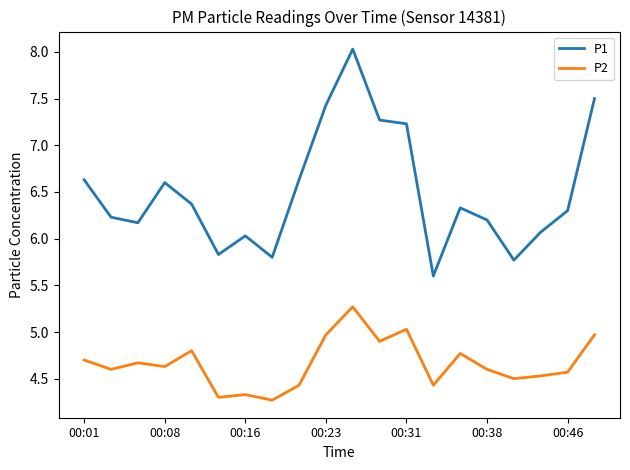

Which series has the widest spread of values?

P1